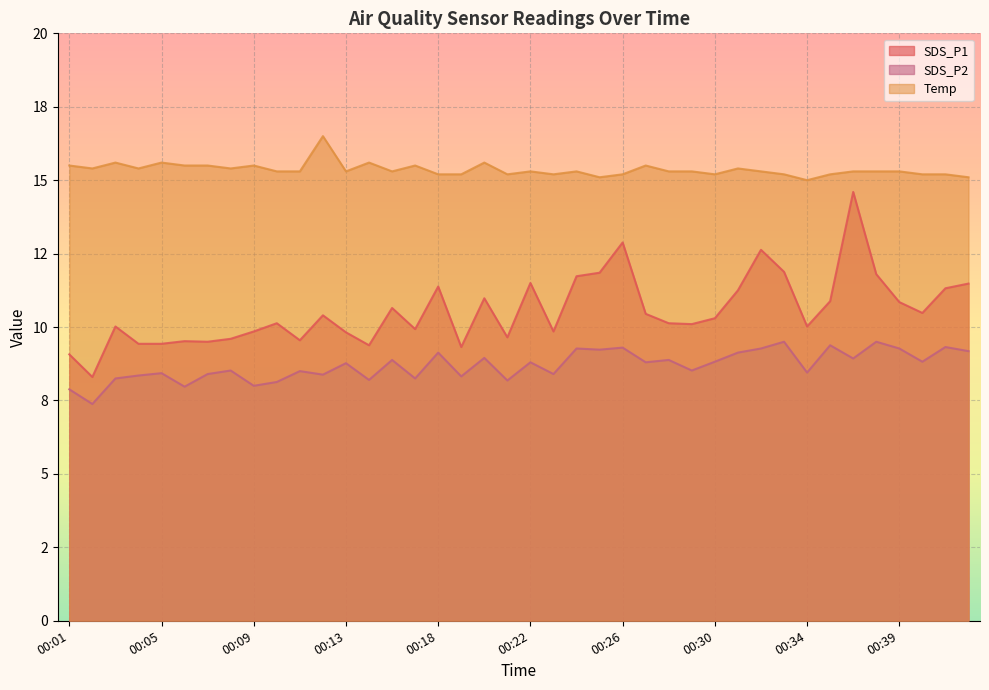

How many data points in SDS_P2 are less than 8?

3